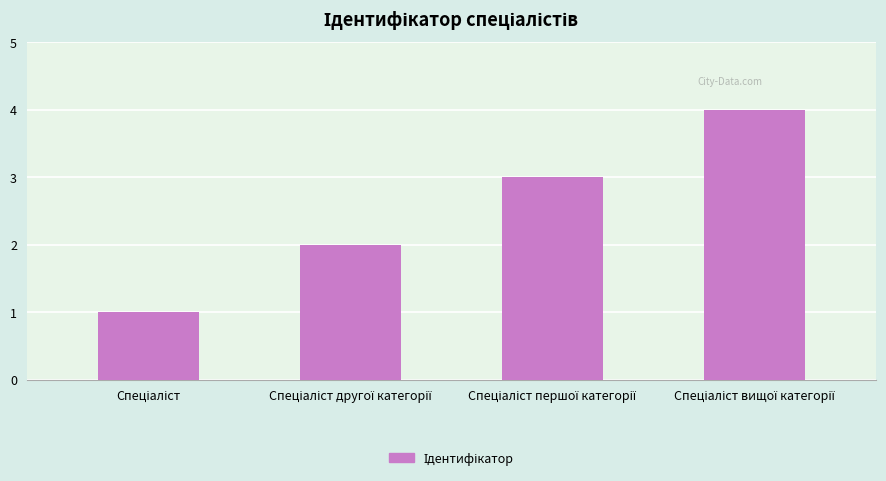

Are the bars horizontal?

No